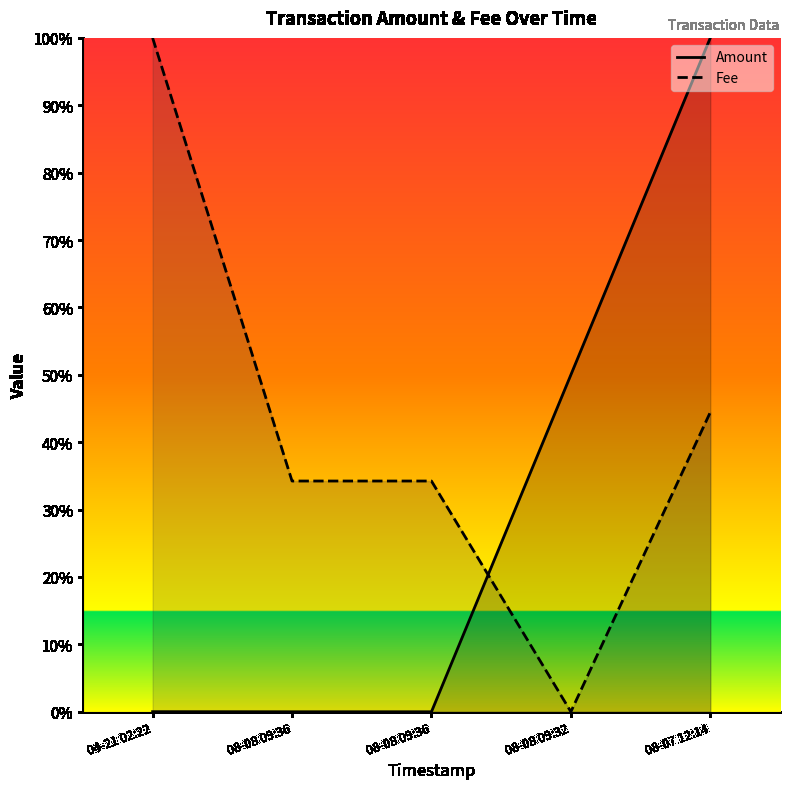

What is the difference between the Fee values at 08-08 09:36 and 08-07 12:14?

0.1